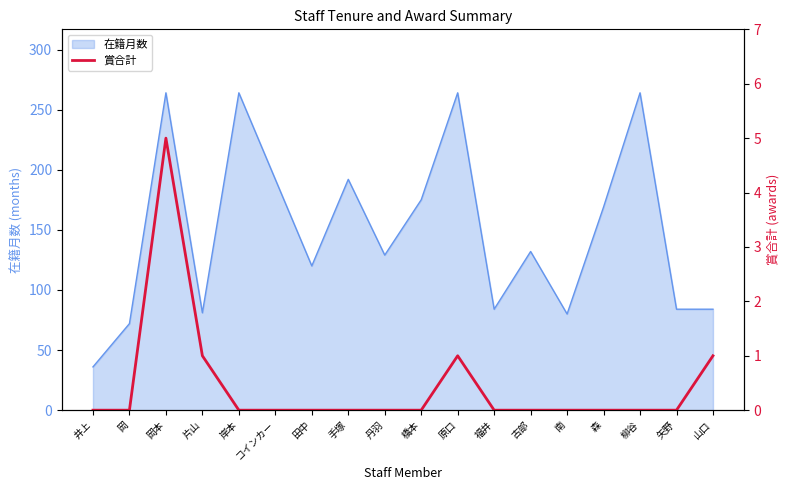

Is it true that the value at 手塚 is 3?

False